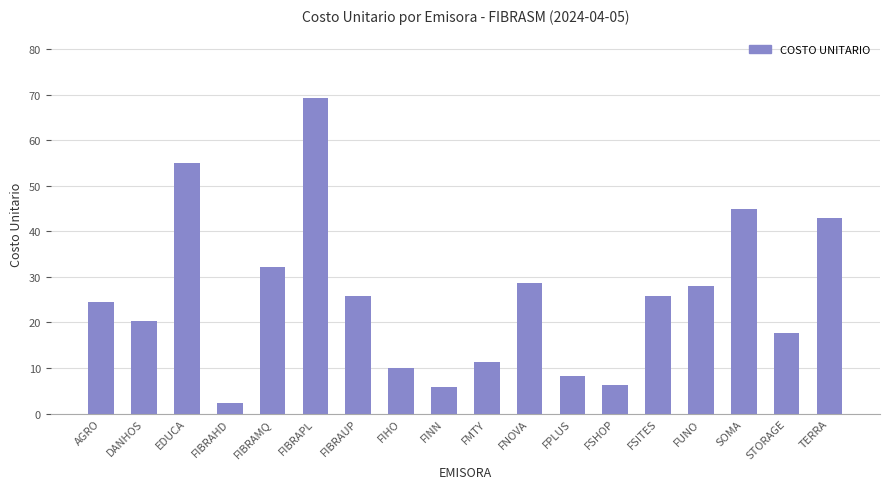

True or false: the data shows 39.6 at AGRO.

False